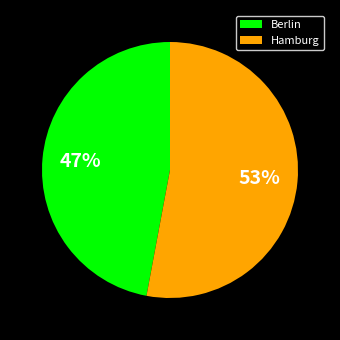

Do Berlin and Hamburg together represent more than half of the pie?

Yes